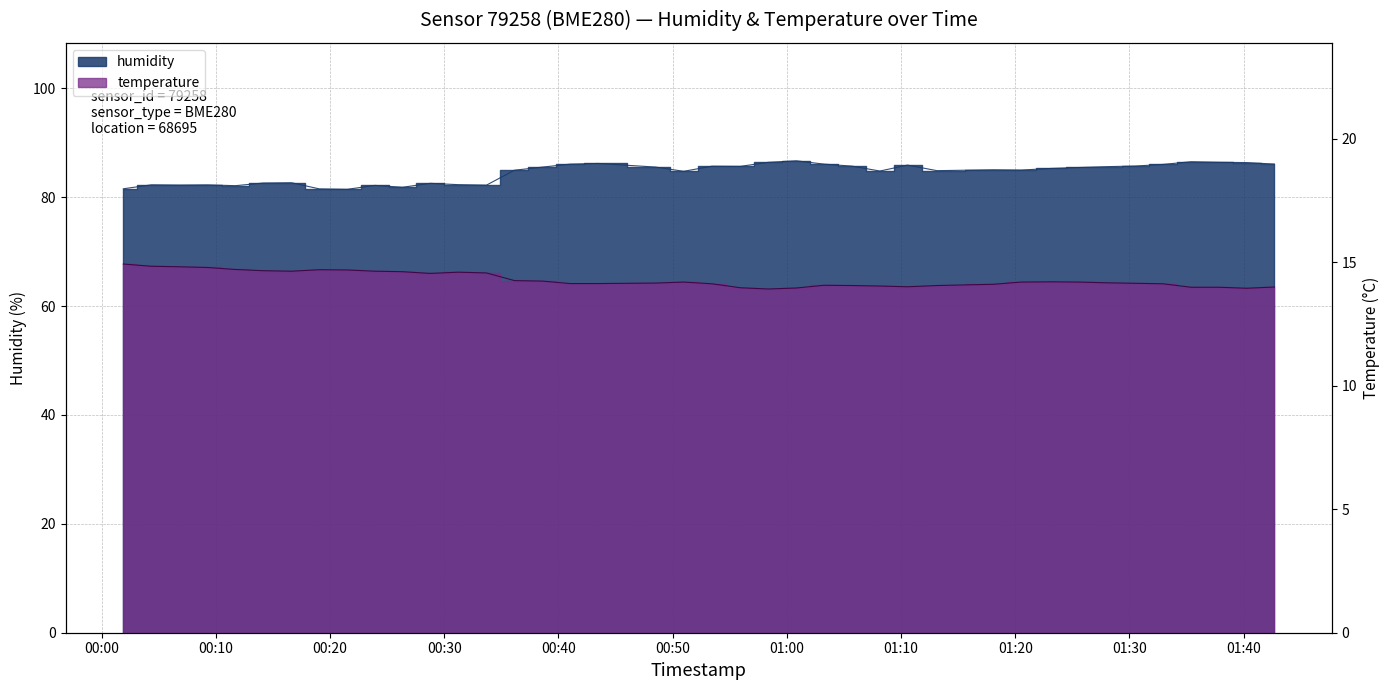

True or false: temperature and humidity cross at least once.

False